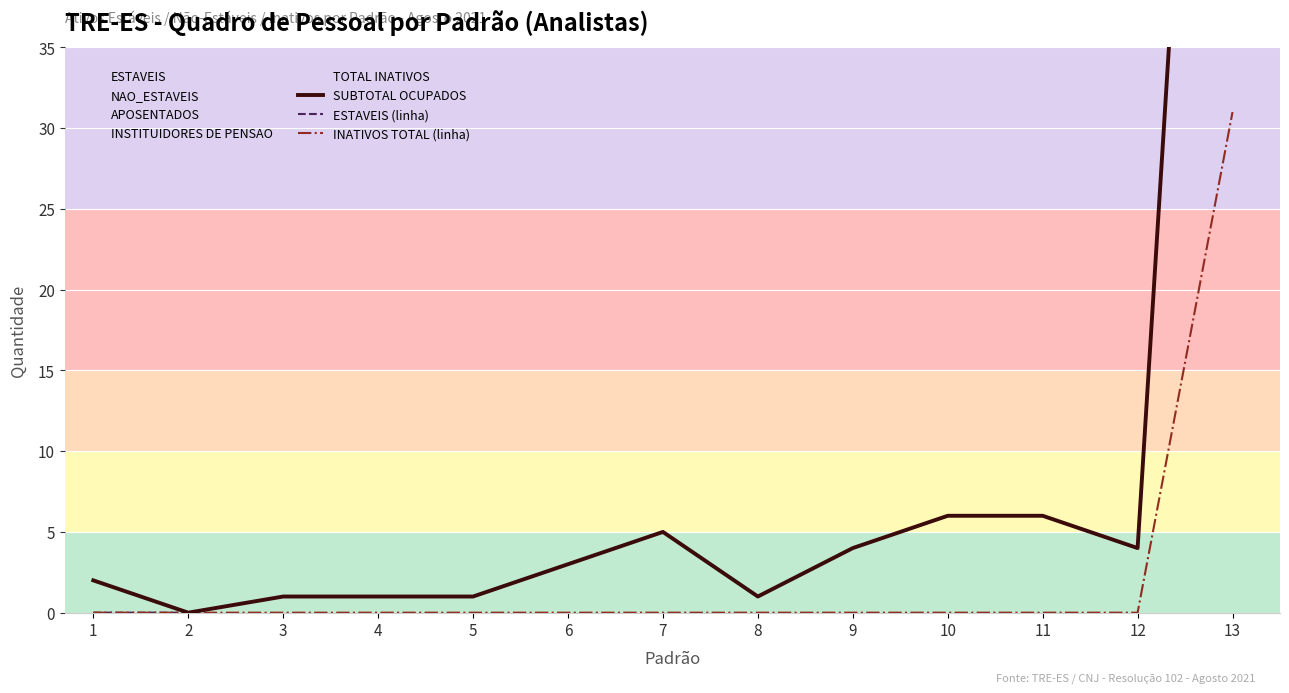

Where is ESTAVEIS (linha) nearest to the value 49?

10